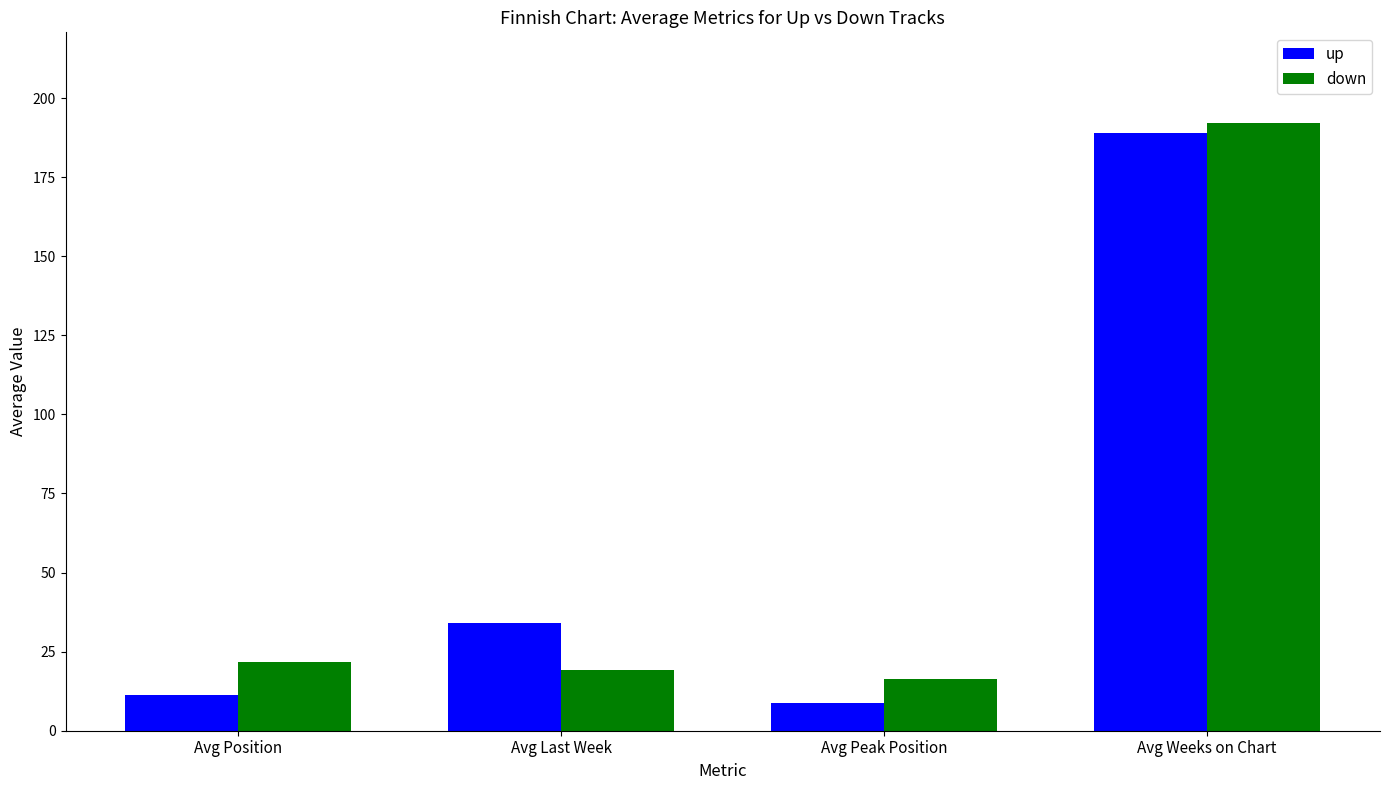

What is the sum of the down values at Avg Last Week and Avg Position?

40.9